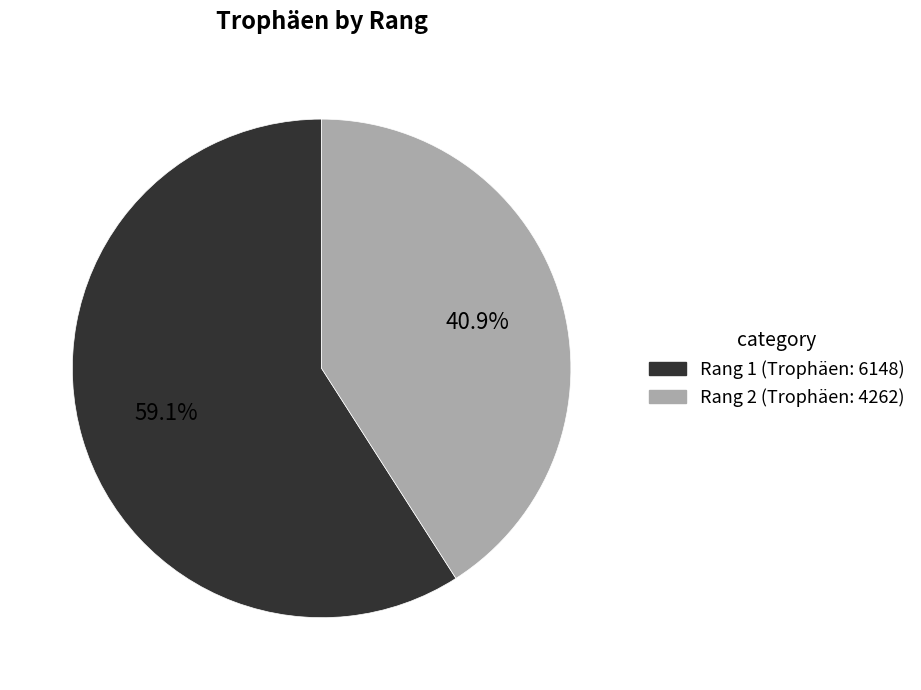

To the nearest percent, what is the average slice percentage?

50%